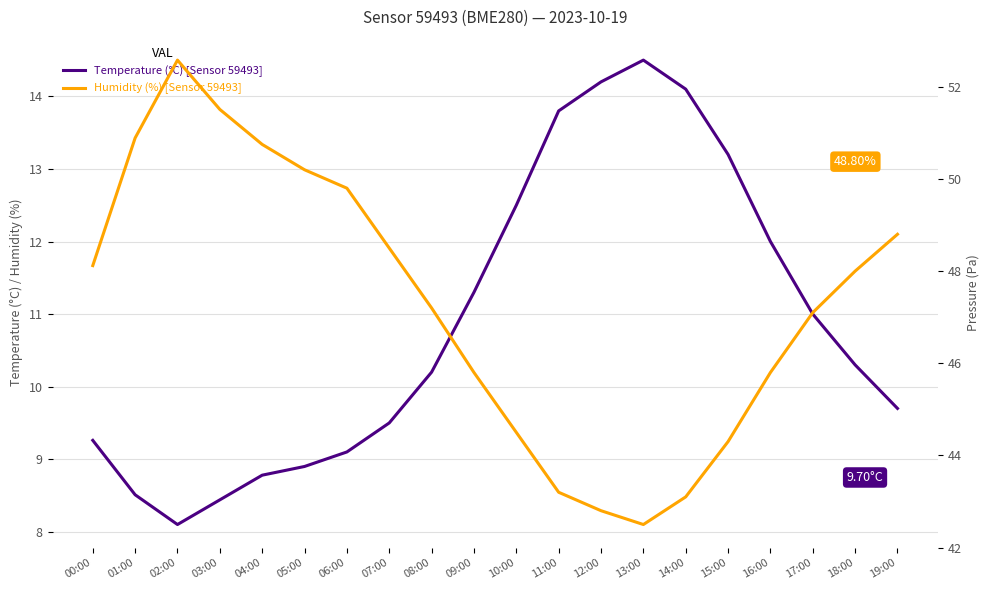

At 12:00, list the series in order from largest to smallest.

Humidity (%) [Sensor 59493], Temperature (°C) [Sensor 59493]